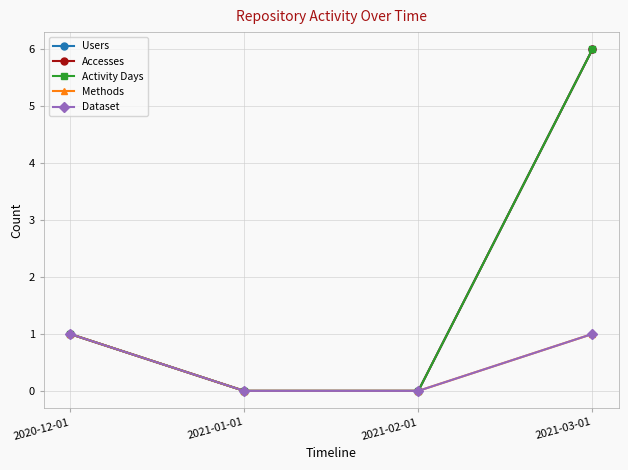

Is this an area chart (filled region under the line)?

No